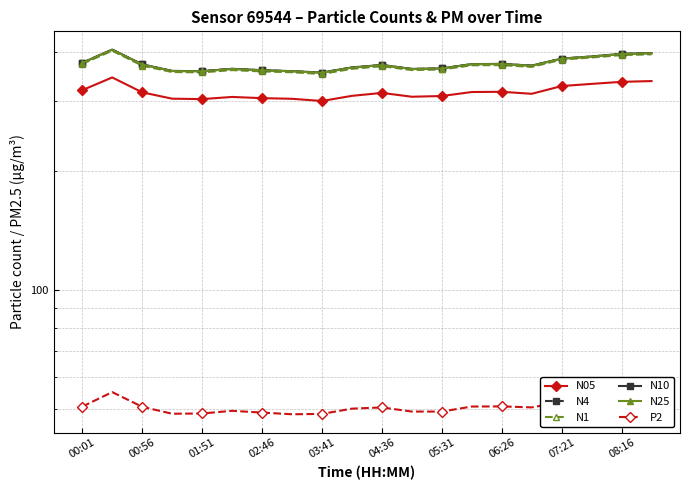

Reading left to right, what are all the values shown in this chart?

N05: 320.1	344.7	316.0	304.6	303.8	307.7	305.5	304.4	300.5	309.6	315.0	308.0	309.3	316.6	317.0	313.3	327.9	332.0	336.0	337.5
N4: 375.3	405.4	371.9	358.0	357.5	362.4	359.5	357.5	354.5	365.4	370.6	362.2	363.3	372.5	372.9	369.2	384.7	389.4	395.4	397.1
N1: 373.3	402.8	369.4	355.7	355.1	359.8	357.1	355.3	351.8	362.5	368.1	359.9	361.1	370.0	370.5	366.5	382.5	387.3	392.7	394.5
N10: 375.4	405.6	372.0	358.1	357.6	362.5	359.6	357.6	354.6	365.5	370.7	362.3	363.4	372.6	373.1	369.4	384.8	389.6	395.5	397.3
N25: 375.1	405.2	371.6	357.7	357.3	362.1	359.2	357.2	354.2	365.0	370.3	361.9	363.1	372.2	372.7	368.9	384.4	389.2	395.1	396.9
P2: 50.6	55.0	50.5	48.5	48.6	49.3	48.8	48.4	48.5	50.0	50.3	49.1	49.1	50.6	50.6	50.3	51.9	52.5	53.7	54.0